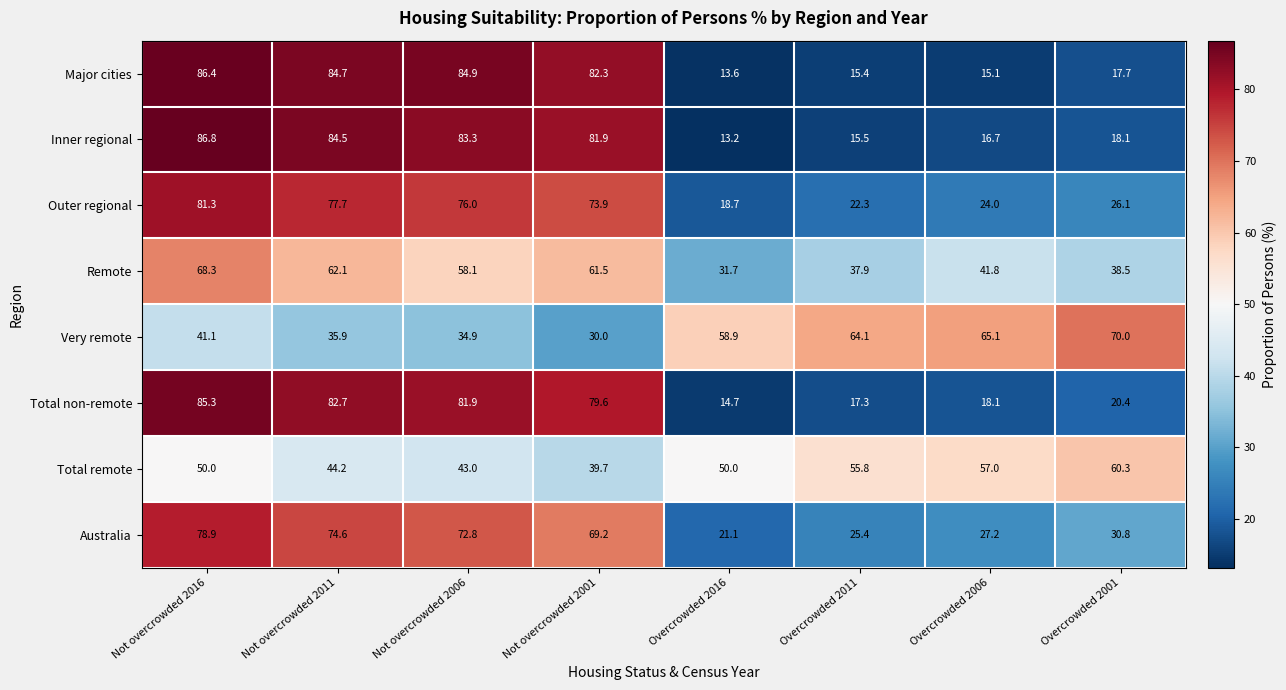

The Major cities series shows 84.7 at Not overcrowded 2011. True or false?

True